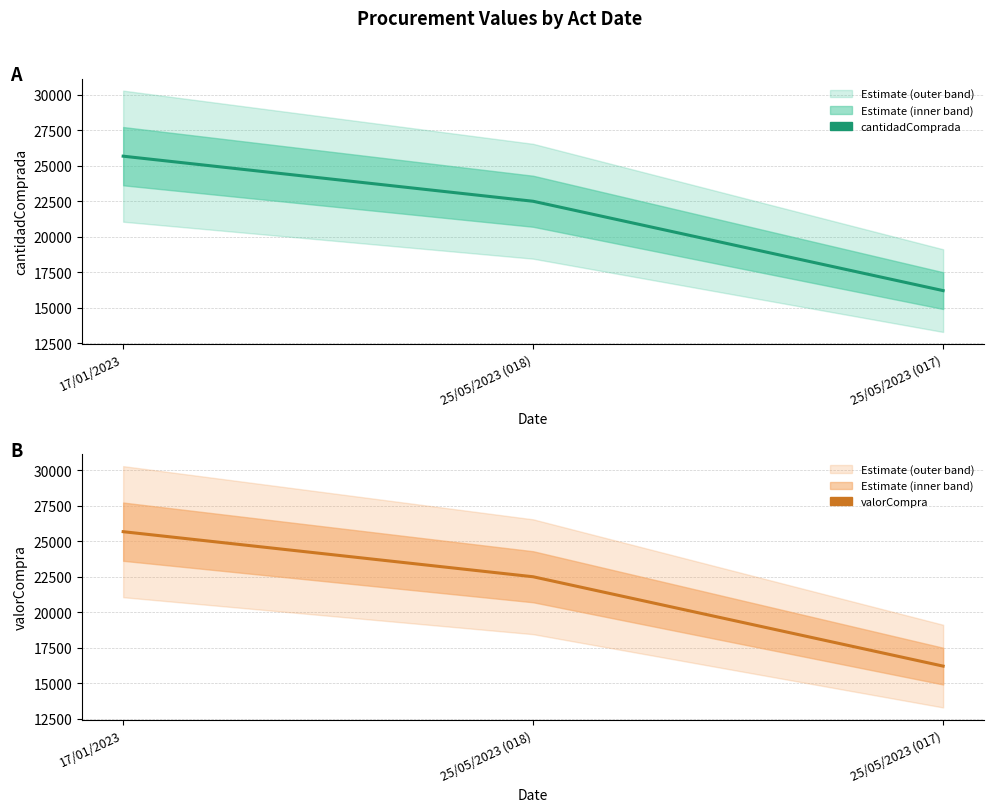

What is the label of the 2nd point from the right?

25/05/2023 (018)